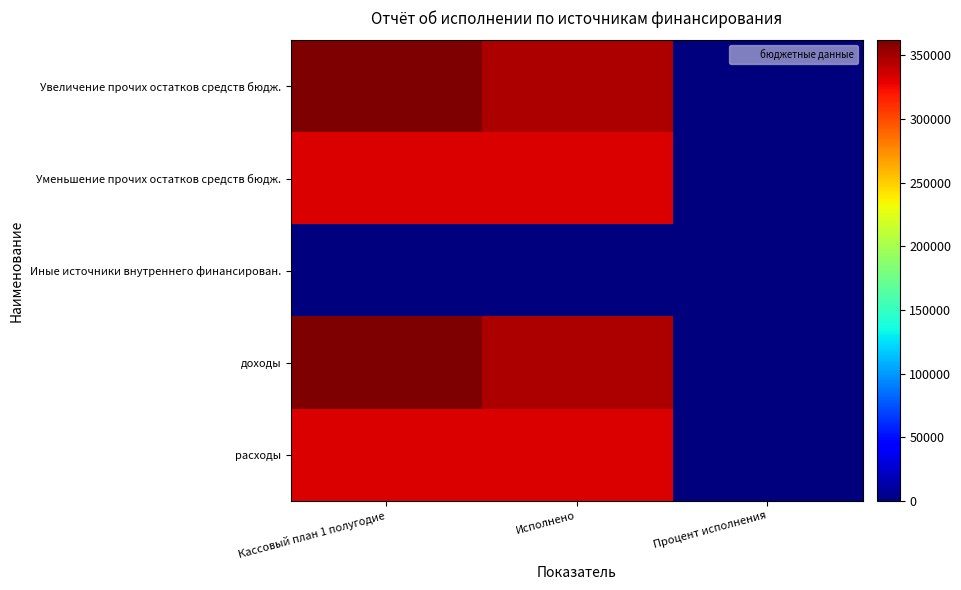

Rank the series at Кассовый план 1 полугодие from highest to lowest value.

Увеличение прочих остатков средств бюдж., доходы, Уменьшение прочих остатков средств бюдж., расходы, Иные источники внутреннего финансирован.